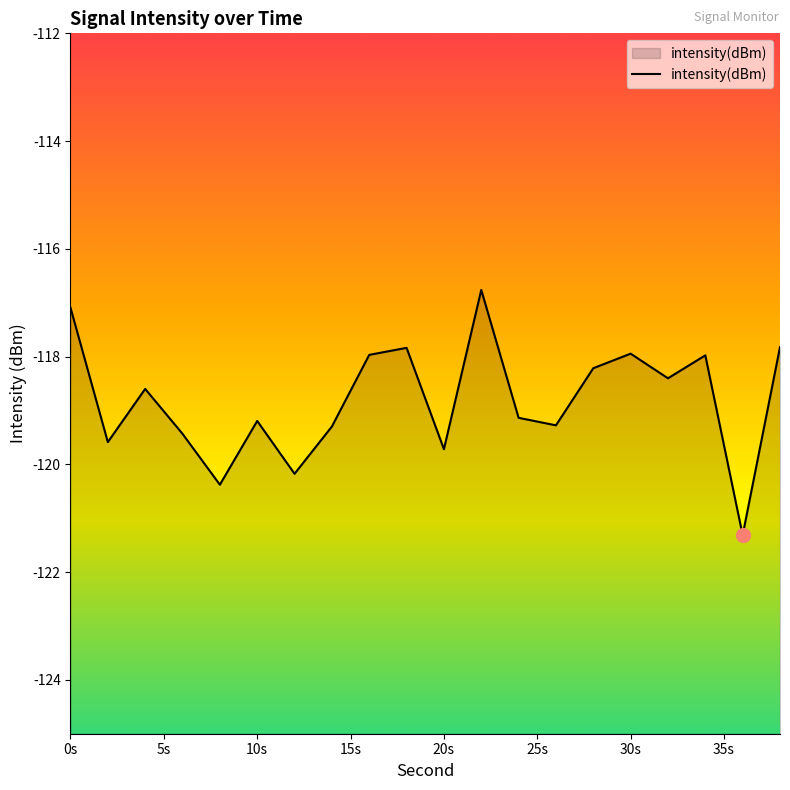

What is the difference between the maximum and minimum values?

4.6